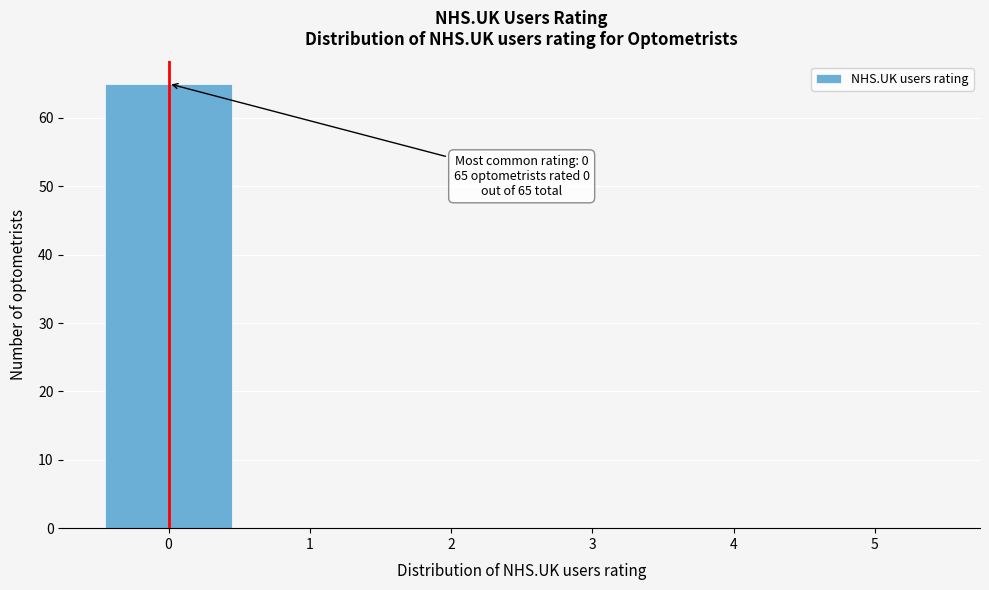

Over which range of the x-axis is the bar tallest?

-0.5 to 0.5